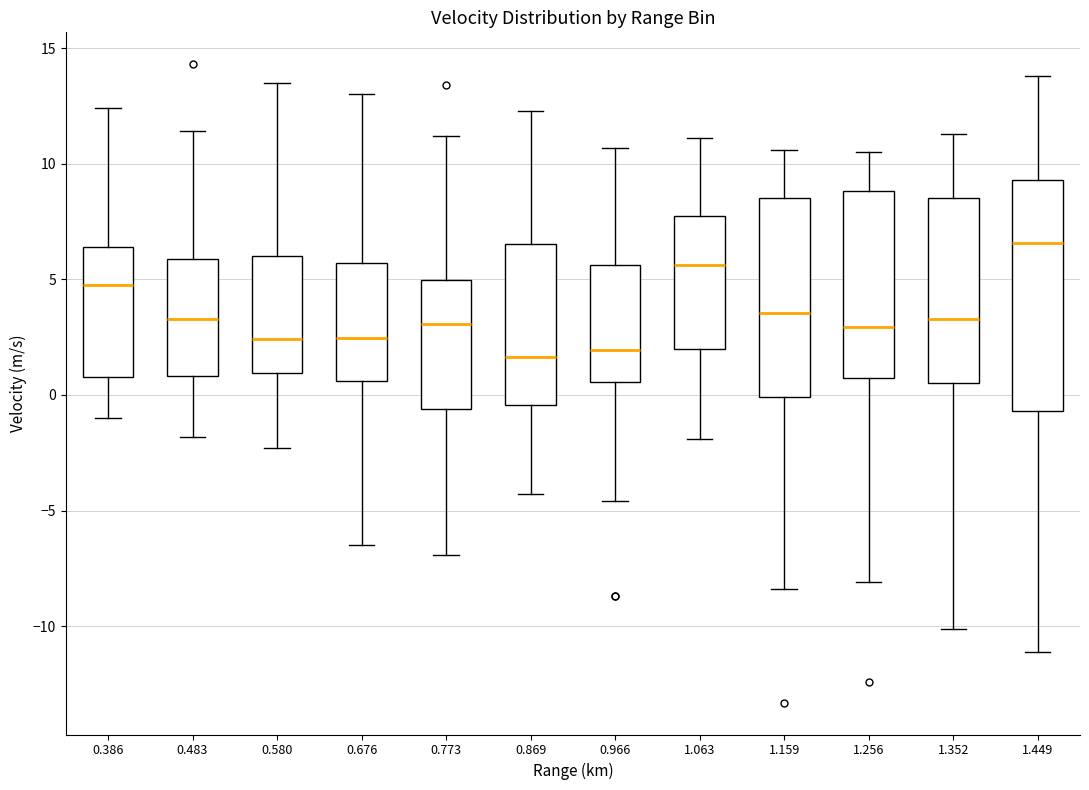

Which box's median line is the highest?

1.449